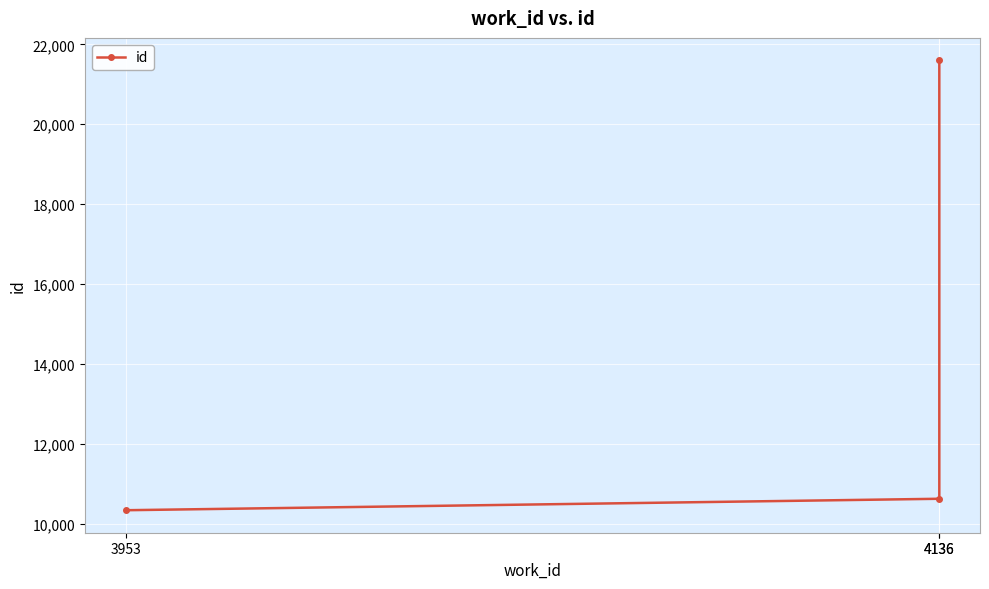

Reading left to right, transcribe all the data shown in this chart.

3953=10336	4136=10623	4136=21598